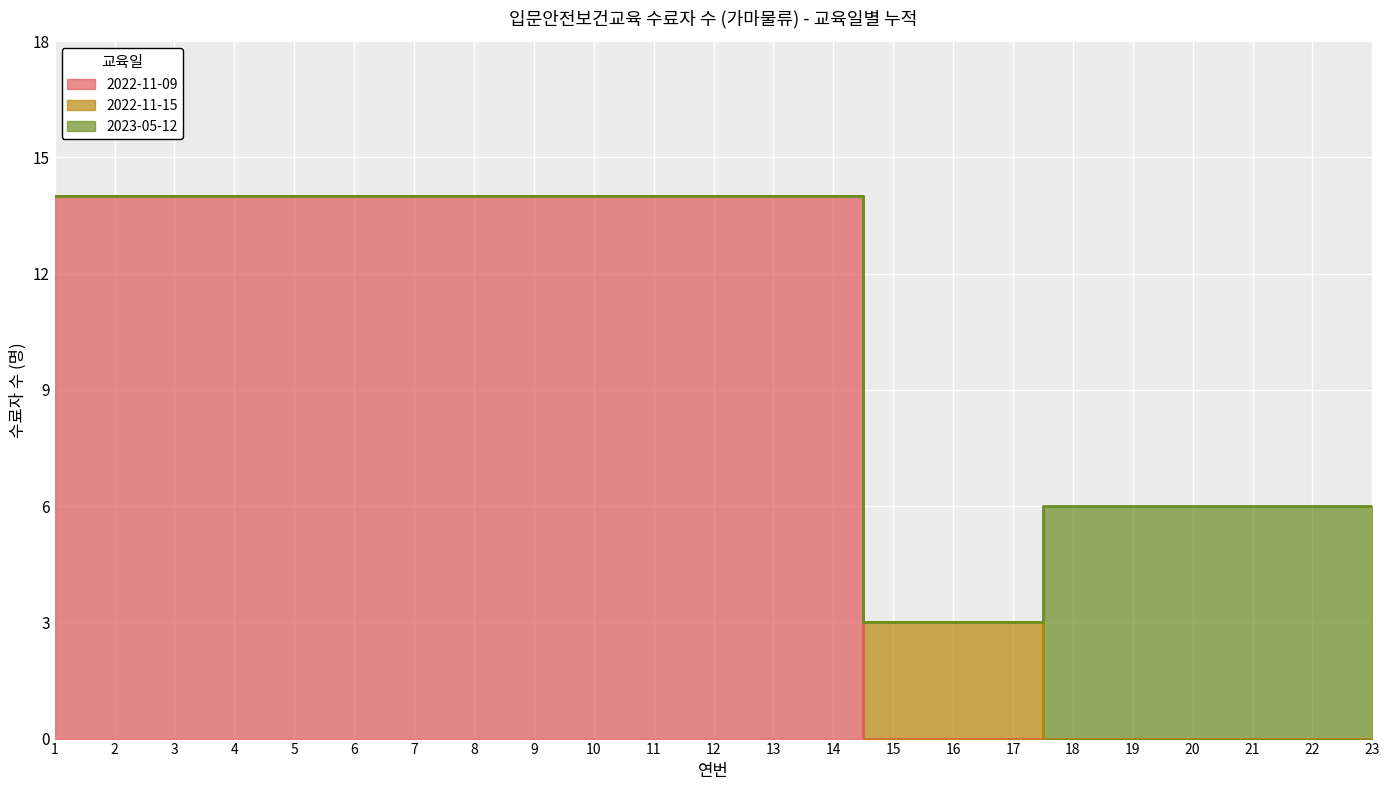

List the series in order of their peak value, lowest first.

2022-11-15, 2023-05-12, 2022-11-09